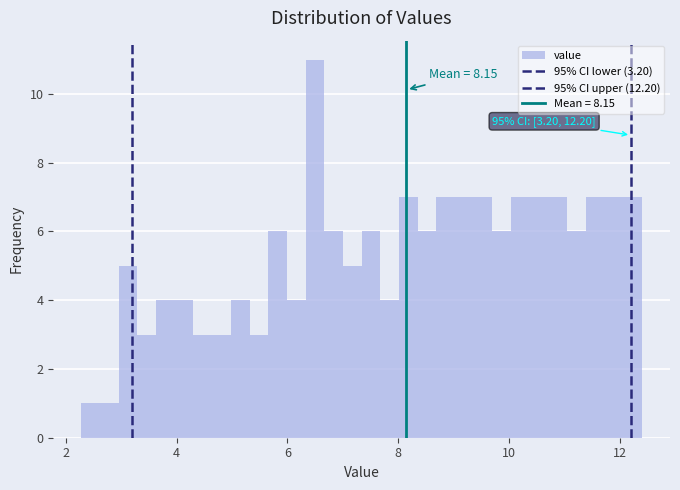

Around what value on the x-axis is the tallest bar? Give the approximate position of its centre, as read against the axis.

6.4